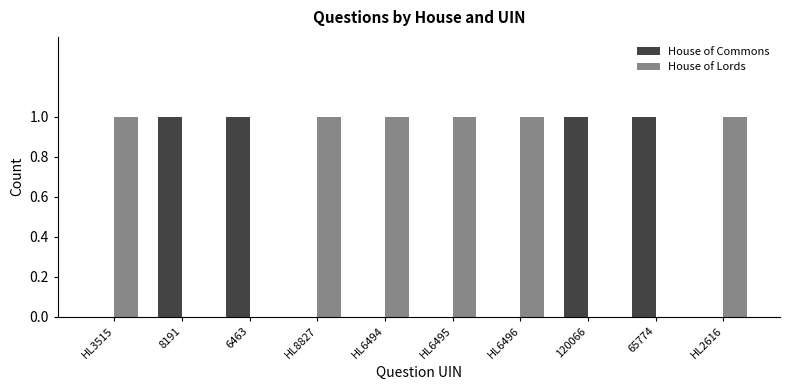

Which series has the largest total across all categories?

House of Lords